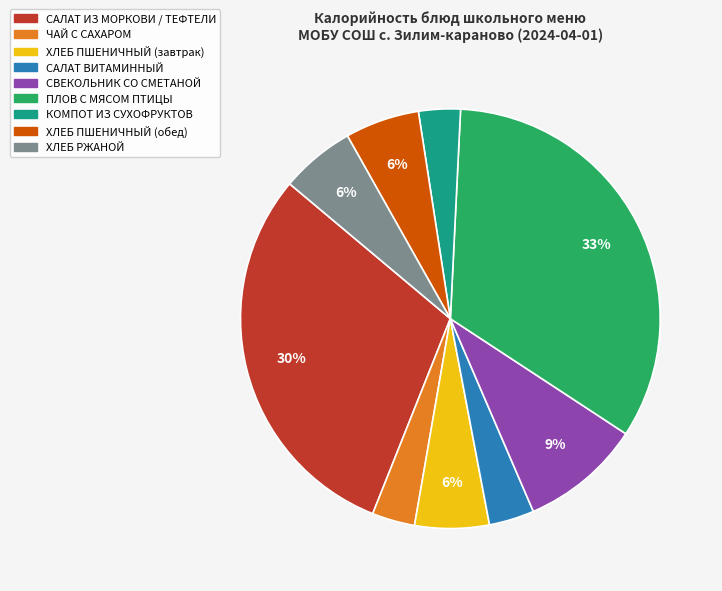

Combined, do ЧАЙ С САХАРОМ and КОМПОТ ИЗ СУХОФРУКТОВ account for over 50%?

No